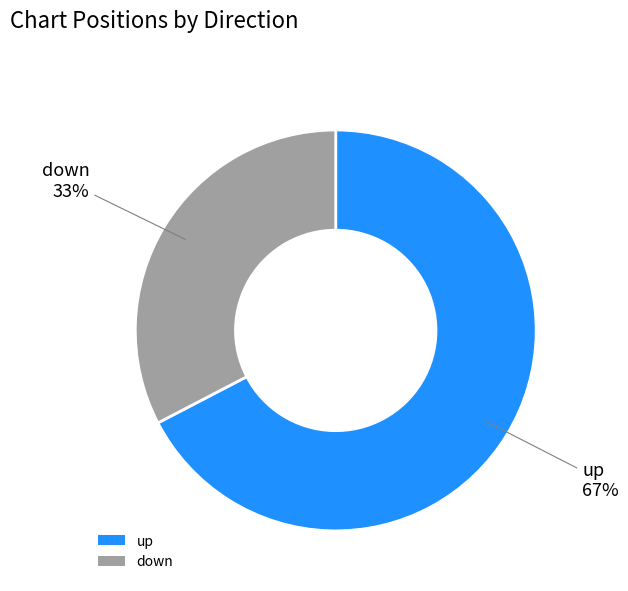

Which has a higher value, up or down?

up